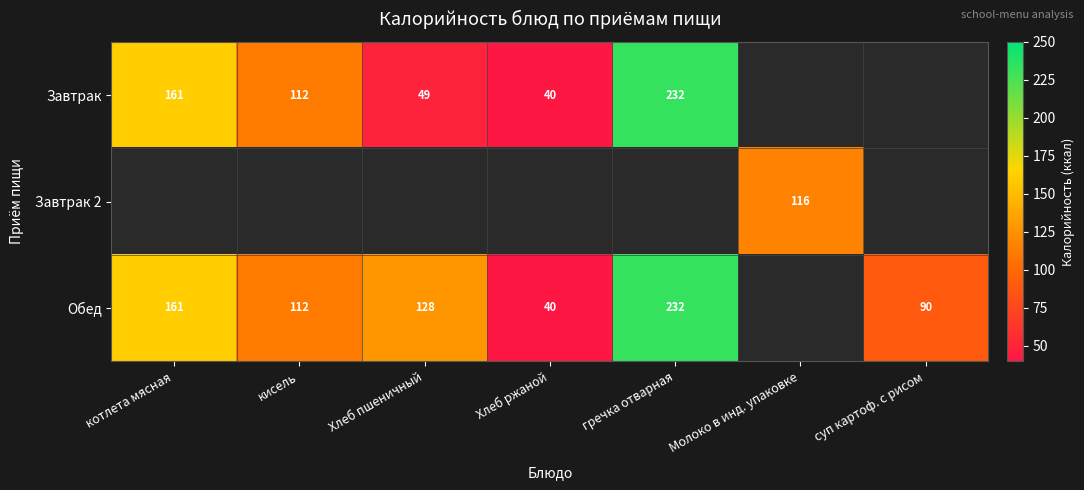

Count the number of categories in the chart.

7